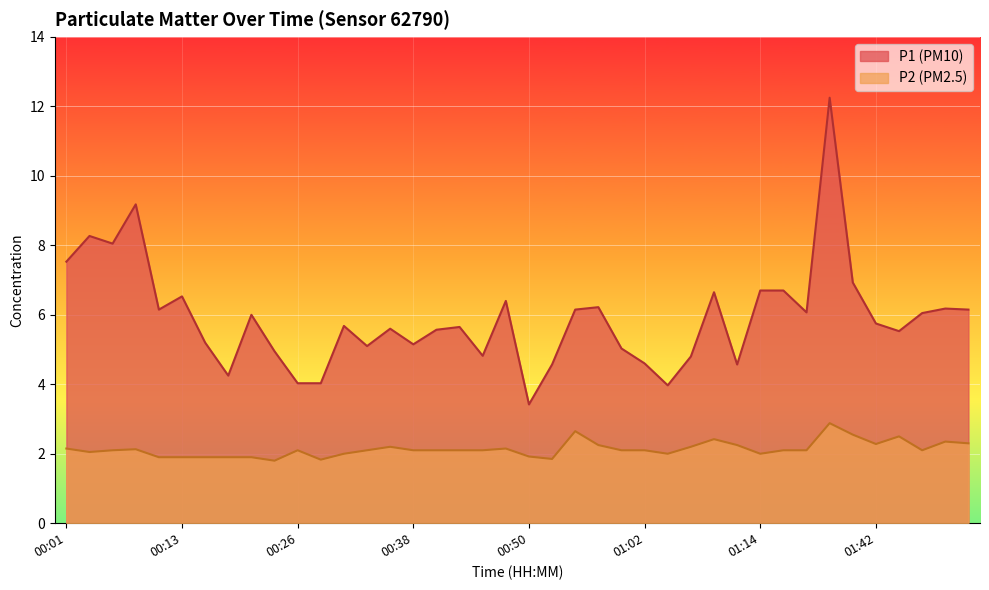

What is the difference between the highest and lowest values at 00:06?

6.0